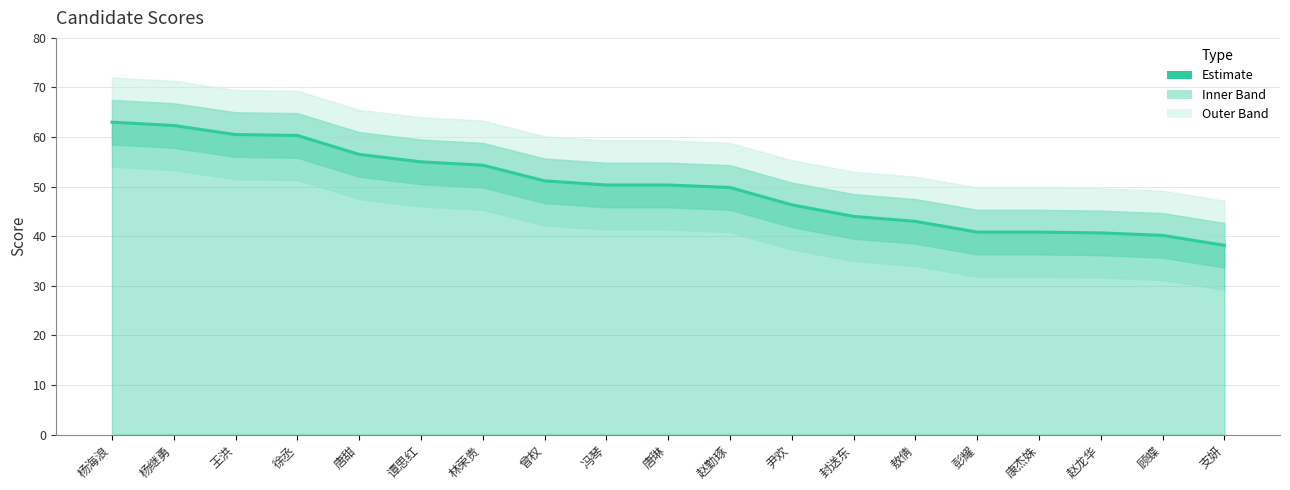

Where does the data first go above 50?

杨海浪